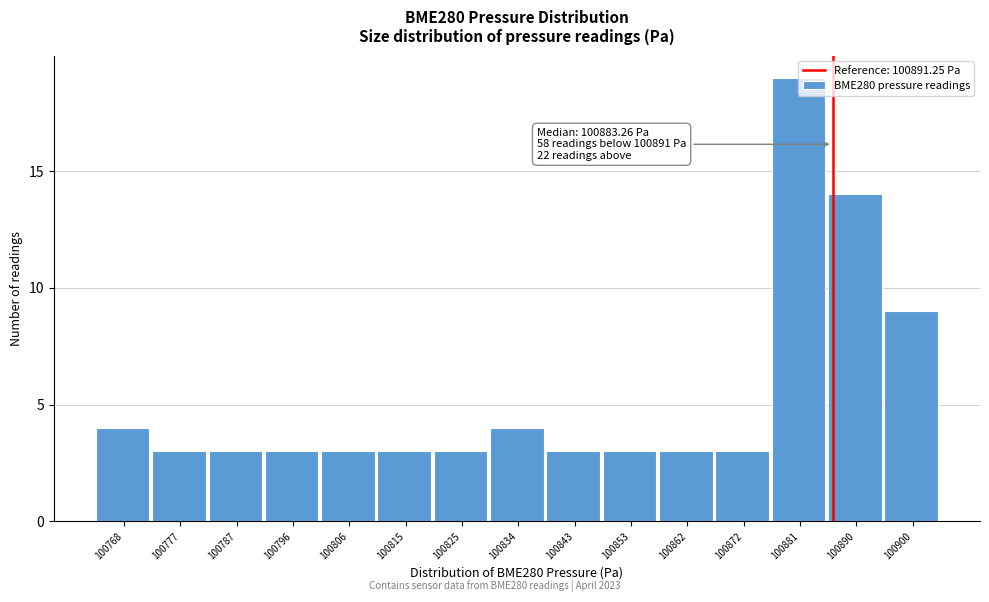

What is the approximate value at 100768?

4